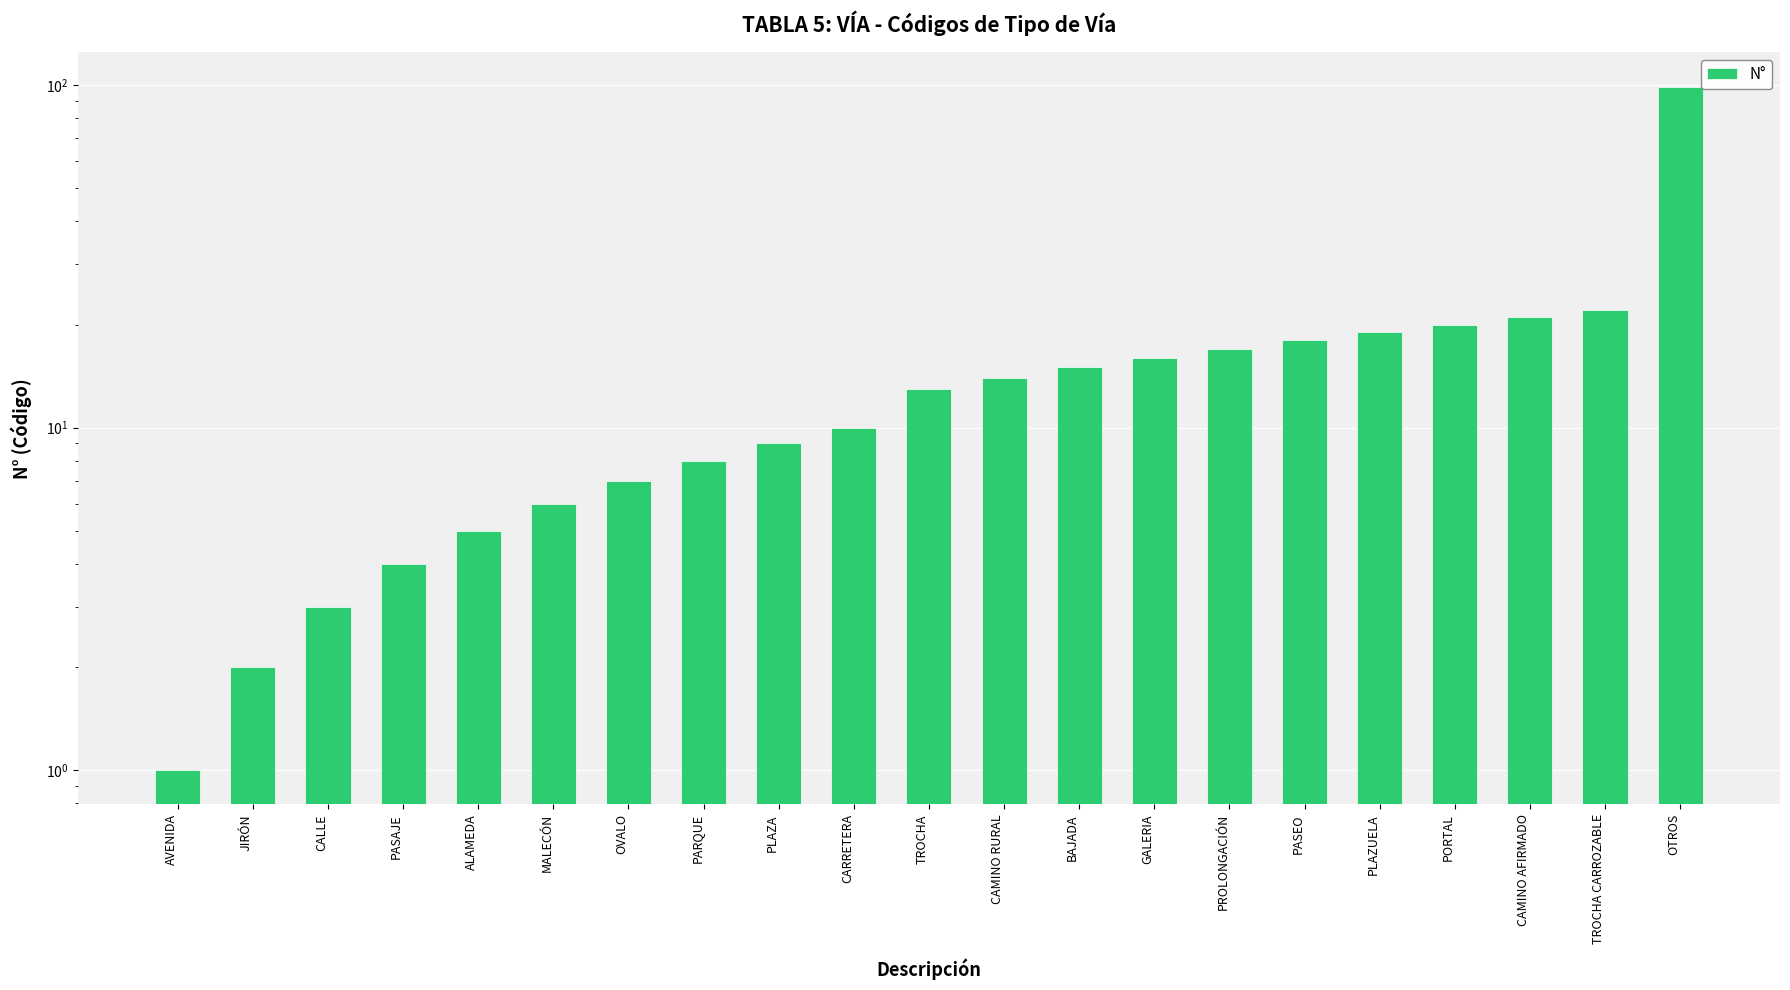

Which has a higher value, TROCHA CARROZABLE or CALLE?

TROCHA CARROZABLE